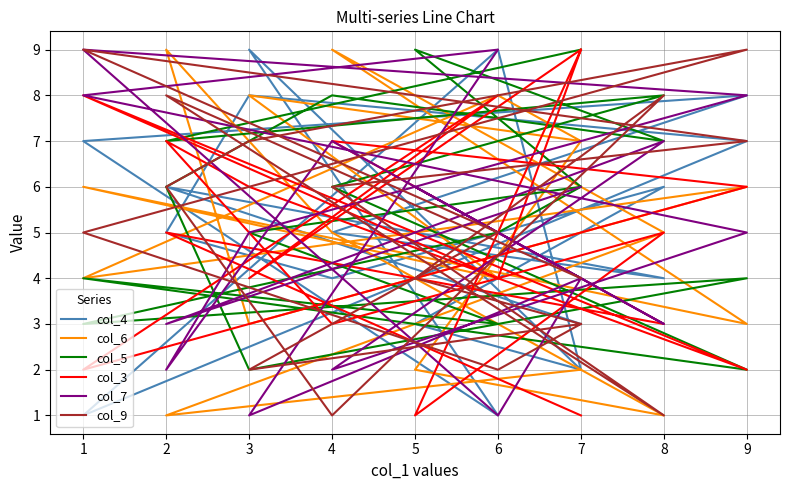

Does the chart display data point markers on the line(s)?

No